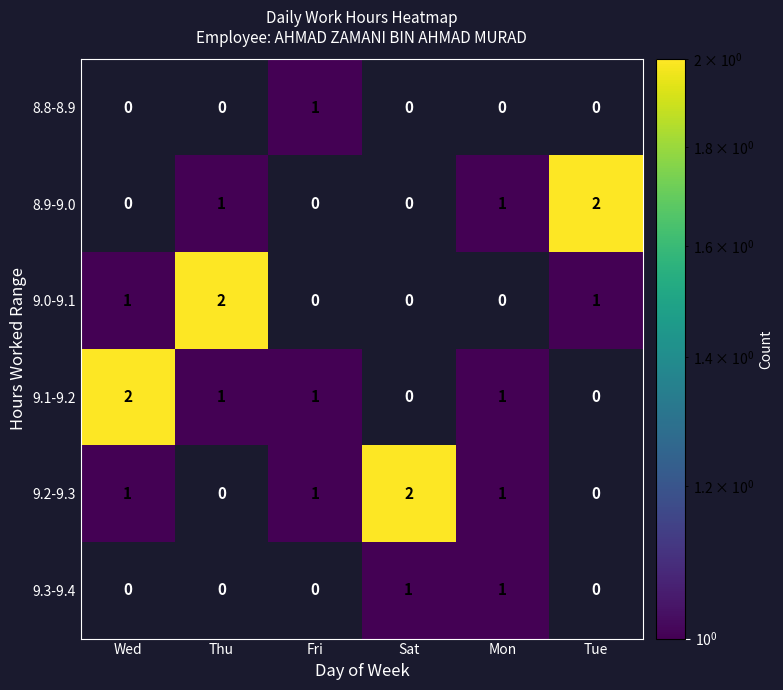

At how many categories does at least one series exceed 0?

6